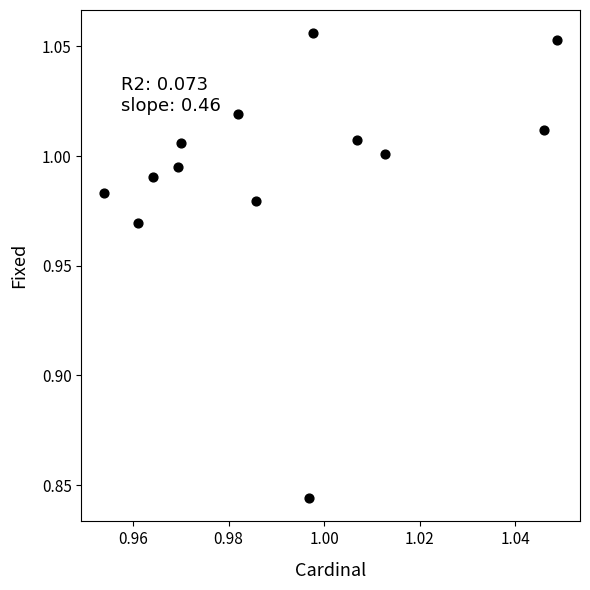

Count the number of points in this scatter plot.

13